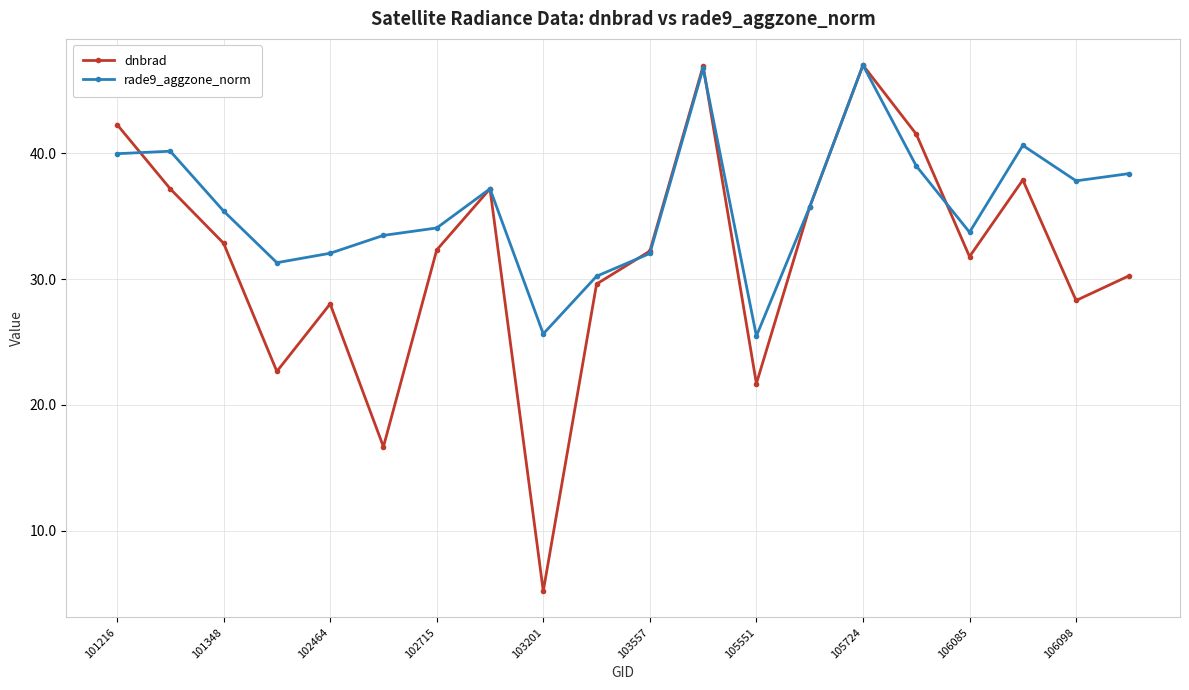

Which series has the largest total across all categories?

rade9_aggzone_norm